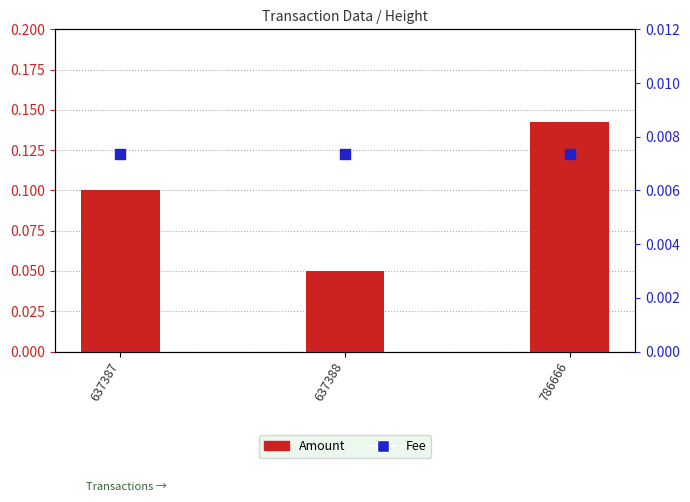

Which series contains the highest Y value?

Amount